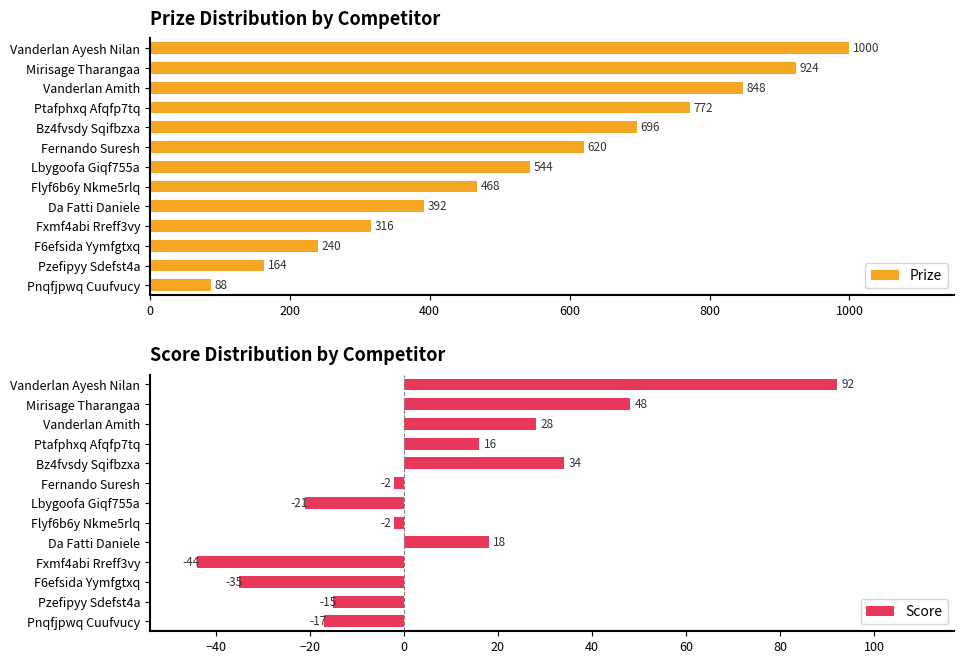

The value of Score at Ptafphxq Afqfp7tq is 6. True or false?

False